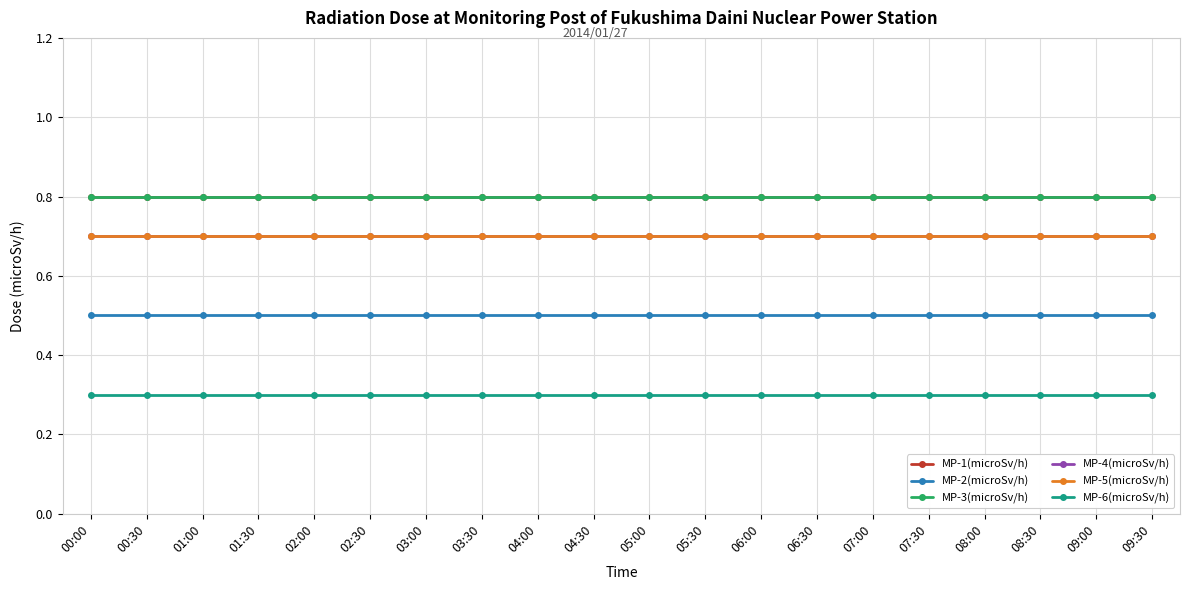

The value of MP-2(microSv/h) at 02:30 is 0.5. True or false?

True